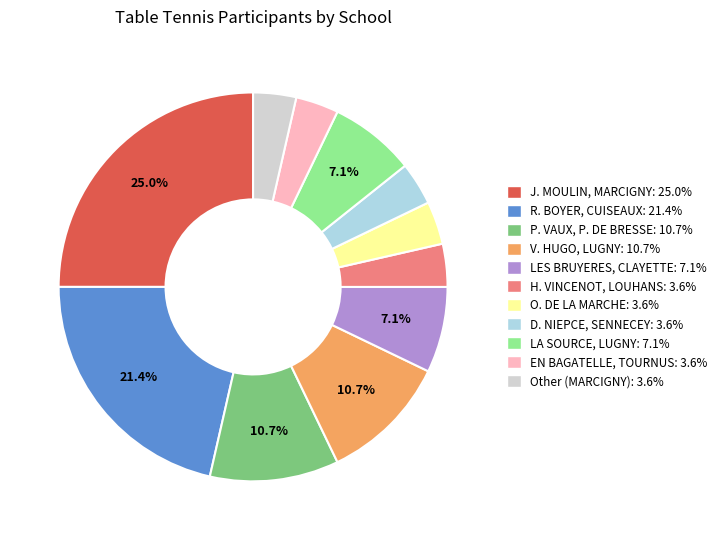

Is there a majority slice in this chart?

No